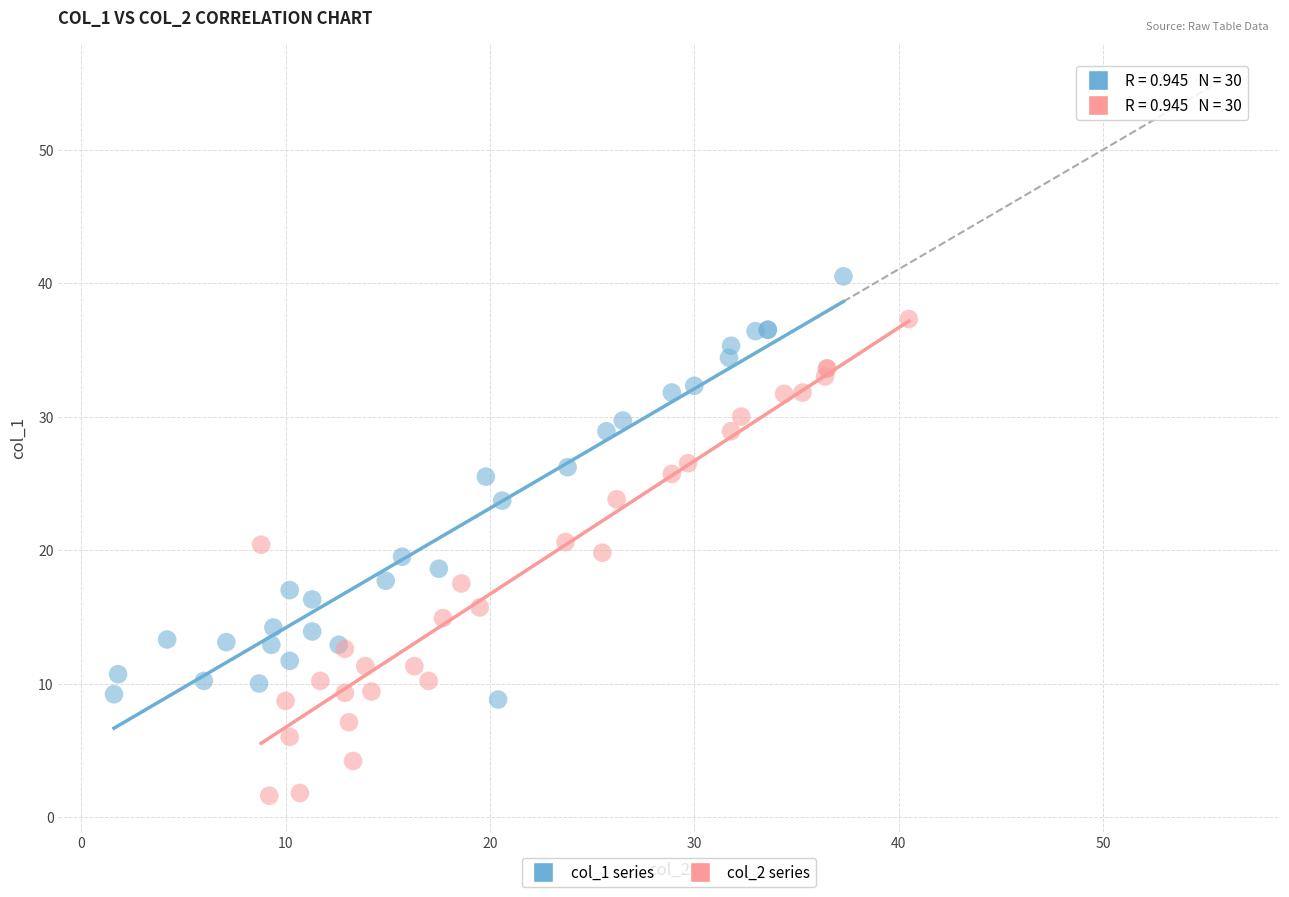

What are all the series names shown in the legend?

col_1 series, col_2 series